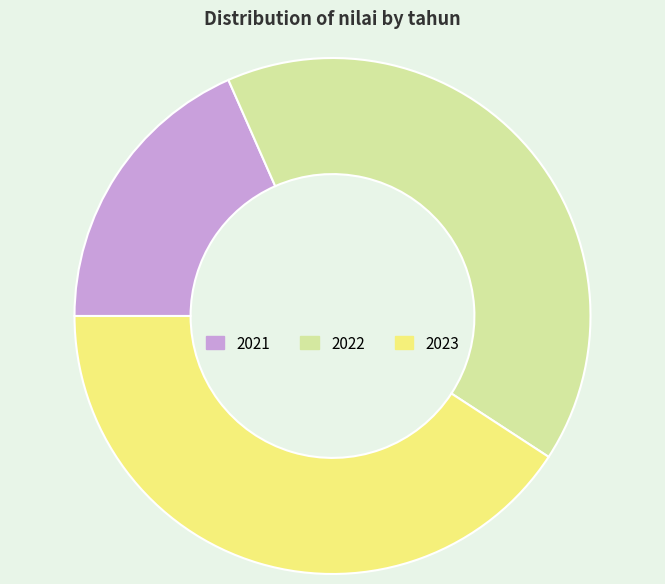

Does 2023 account for over 50% of the chart?

No